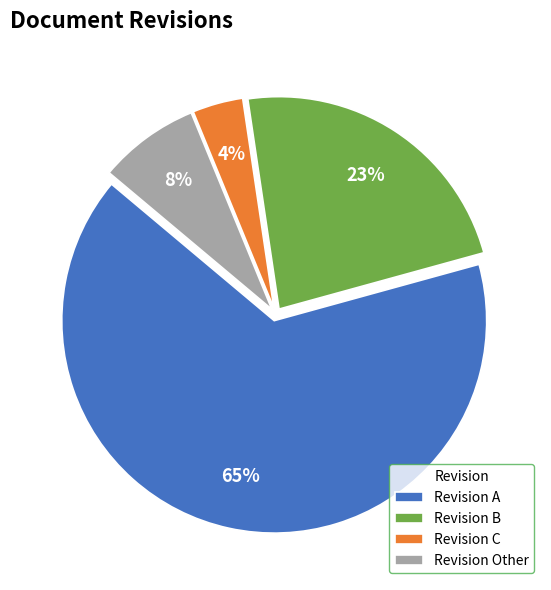

Rank the categories by value from highest to lowest.

Revision A, Revision B, Revision Other, Revision C